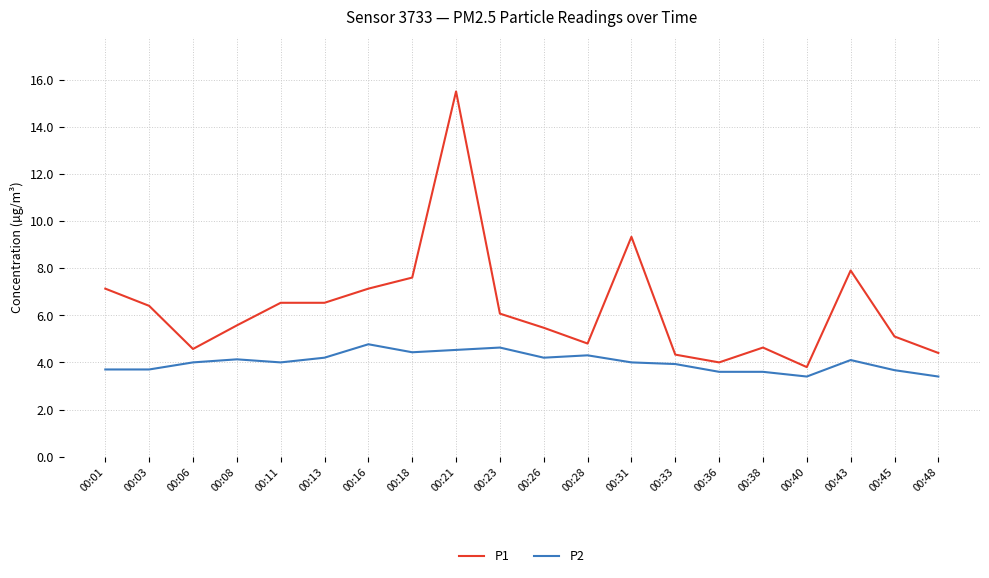

What is the smallest value displayed?

3.4